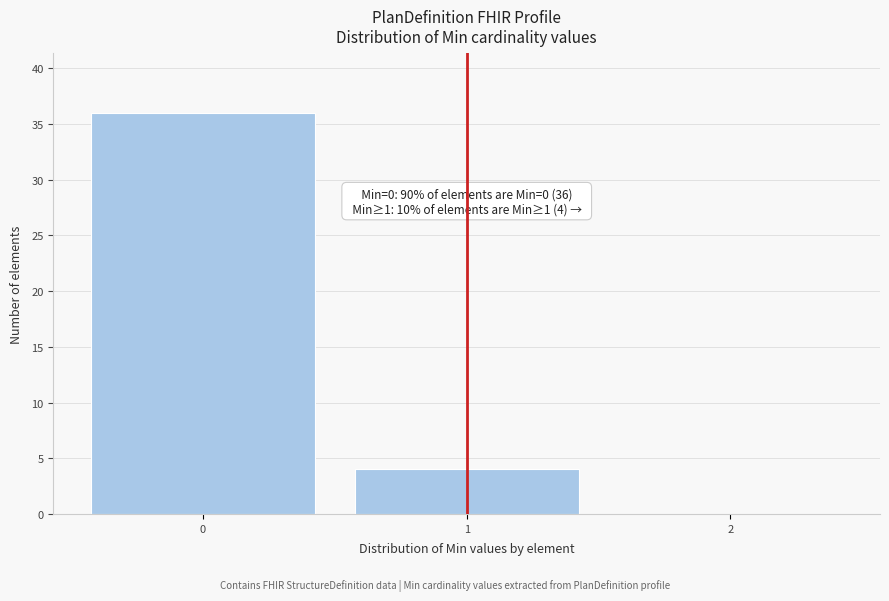

Over which range of the x-axis is the bar tallest?

-0.5 to 0.5